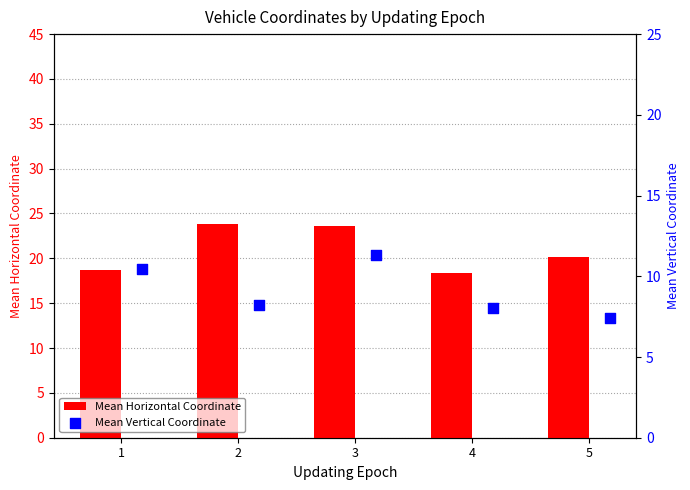

At which label is Mean Horizontal Coordinate closest to 21?

5